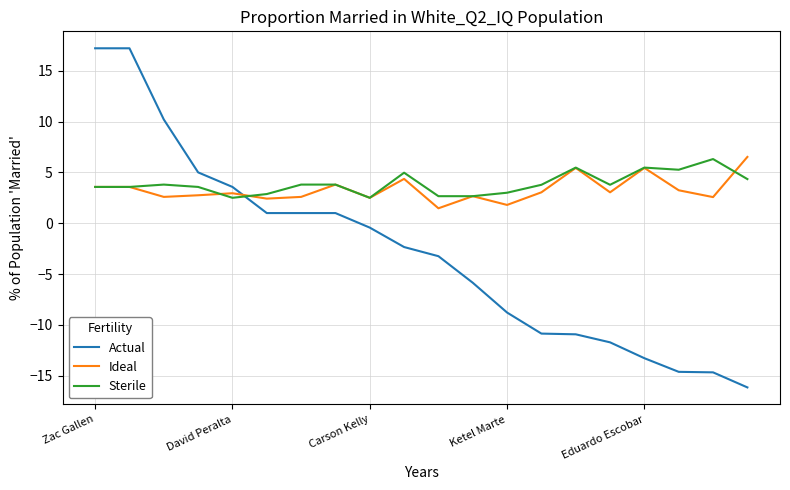

Is this an area chart (filled region under the line)?

No